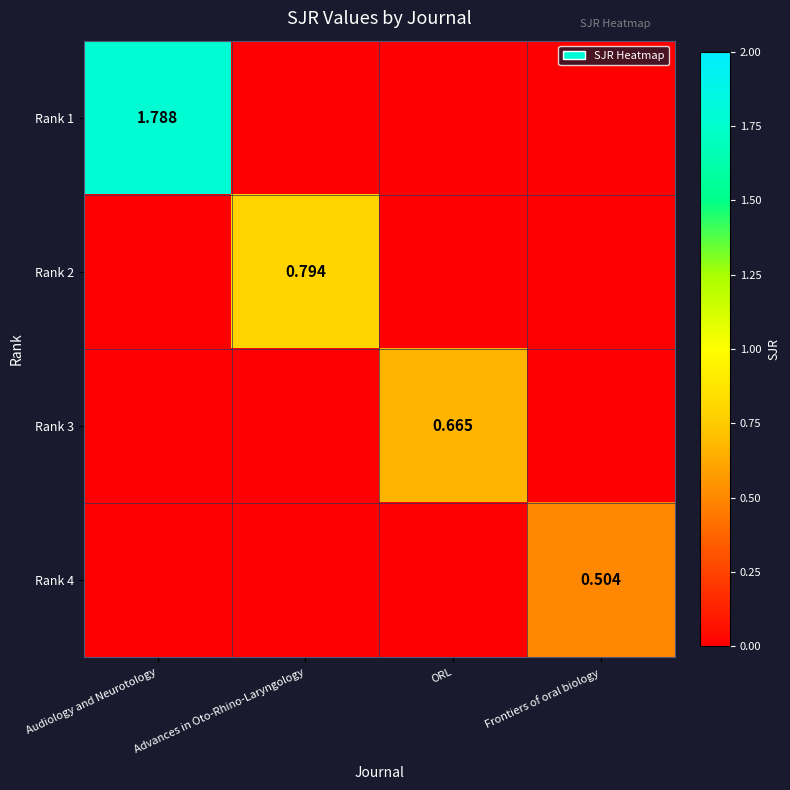

What is the difference between the Rank 3 values at Advances in Oto-Rhino-Laryngology and ORL?

0.7